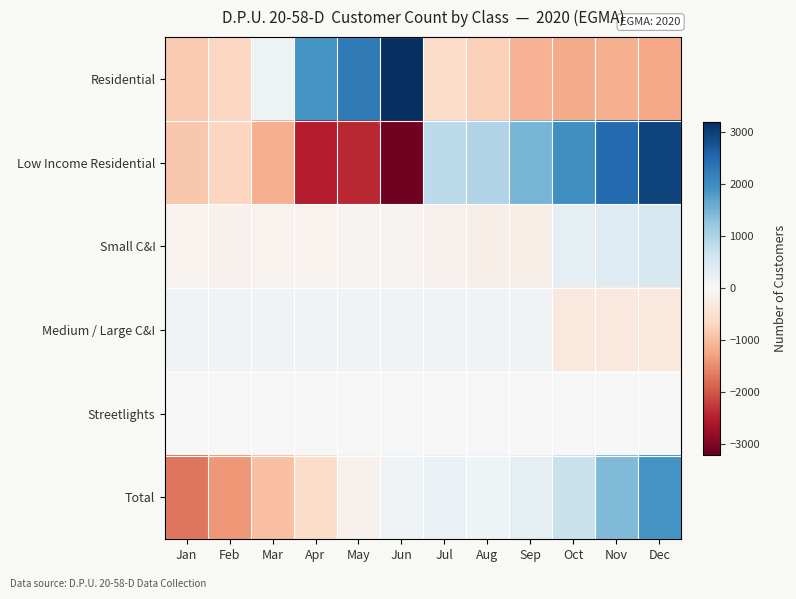

Reading right to left, extract all data points from this chart.

Residential: Dec=-1243.2	Nov=-1137.2	Oct=-1190.2	Sep=-1101.2	Aug=-765.2	Jul=-594.2	Jun=3200.8	May=2255.8	Apr=1920.8	Mar=172.8	Feb=-674.2	Jan=-844.2
Low Income Residential: Dec=2959.6	Nov=2487.6	Oct=1965.6	Sep=1492.6	Aug=960.6	Jul=836.6	Jun=-3117.4	May=-2408.4	Apr=-2503.4	Mar=-1130.4	Feb=-689.4	Jan=-853.4
Small C&I: Dec=510.5	Nov=401.5	Oct=275.5	Sep=-196.5	Aug=-184.5	Jul=-146.5	Jun=-91.5	May=-98.5	Apr=-112.5	Mar=-117.5	Feb=-125.5	Jan=-114.5
Medium / Large C&I: Dec=-325.3	Nov=-346.3	Oct=-347.3	Sep=119.7	Aug=114.7	Jul=116.7	Jun=114.7	May=110.7	Apr=113.7	Mar=112.7	Feb=108.7	Jan=107.7
Streetlights: Dec=0.0	Nov=0.0	Oct=0.0	Sep=0.0	Aug=0.0	Jul=0.0	Jun=0.0	May=0.0	Apr=0.0	Mar=0.0	Feb=0.0	Jan=0.0
Total: Dec=1901.5	Nov=1405.5	Oct=703.5	Sep=314.5	Aug=125.5	Jul=212.5	Jun=106.5	May=-140.5	Apr=-581.5	Mar=-962.5	Feb=-1380.5	Jan=-1704.5